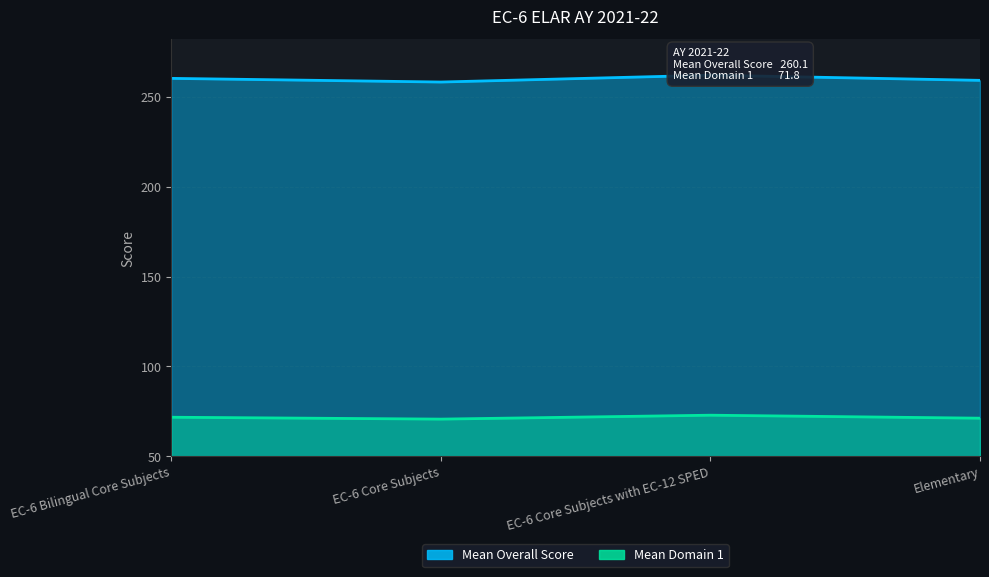

At EC-6 Core Subjects with EC-12 SPED, list the series in order from largest to smallest.

Mean Overall Score, Mean Domain 1